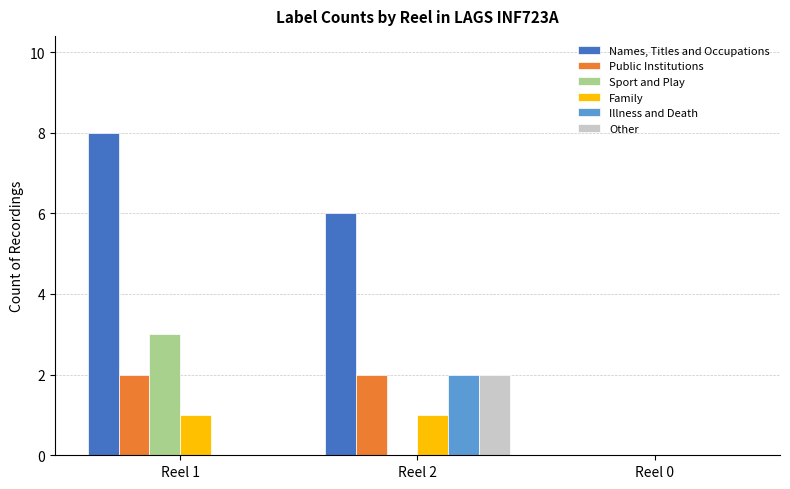

At which label does Illness and Death reach its peak?

Reel 2